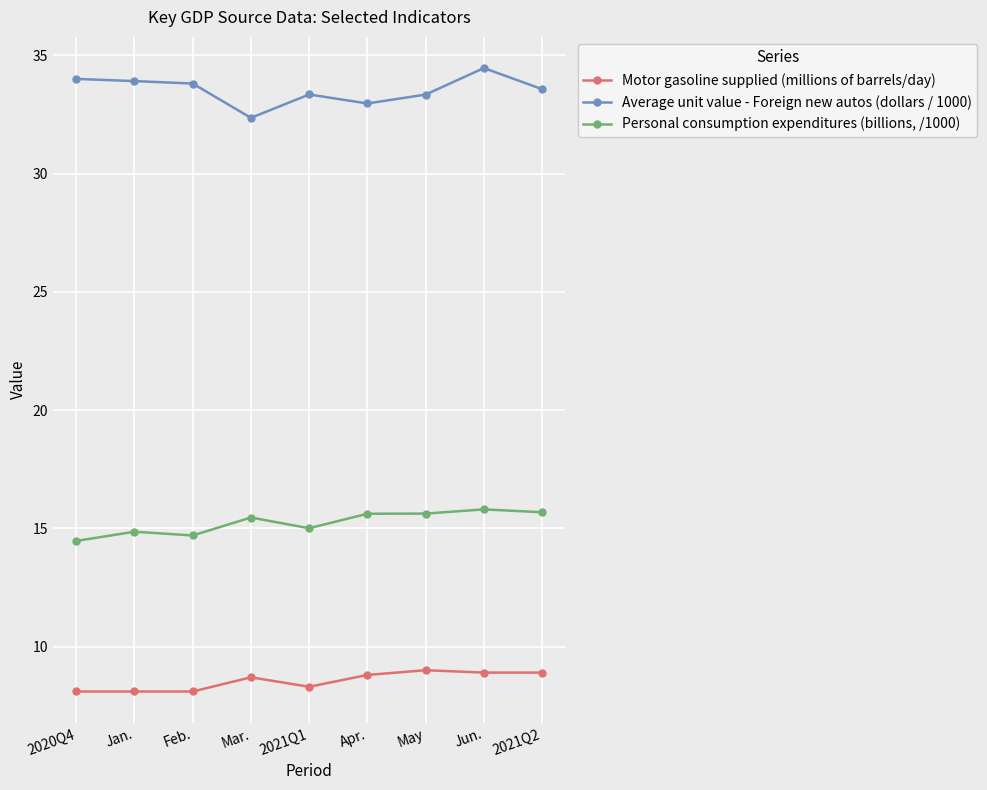

The Motor gasoline supplied (millions of barrels/day) series shows 3.9 at 2021Q1. True or false?

False